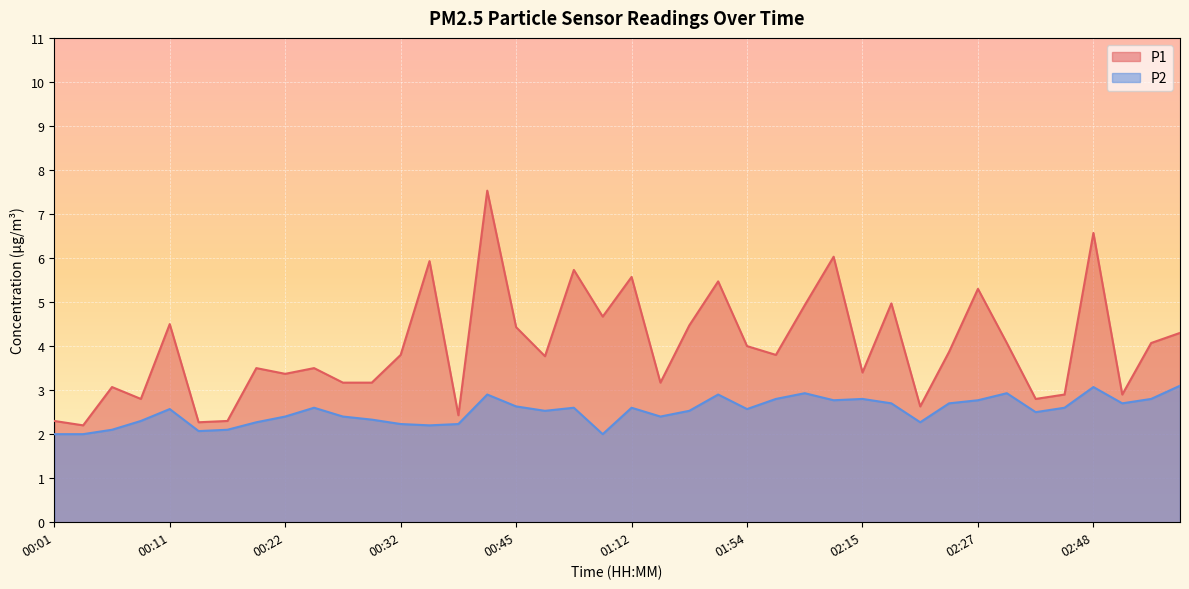

At which label does P2 reach its peak?

03:15